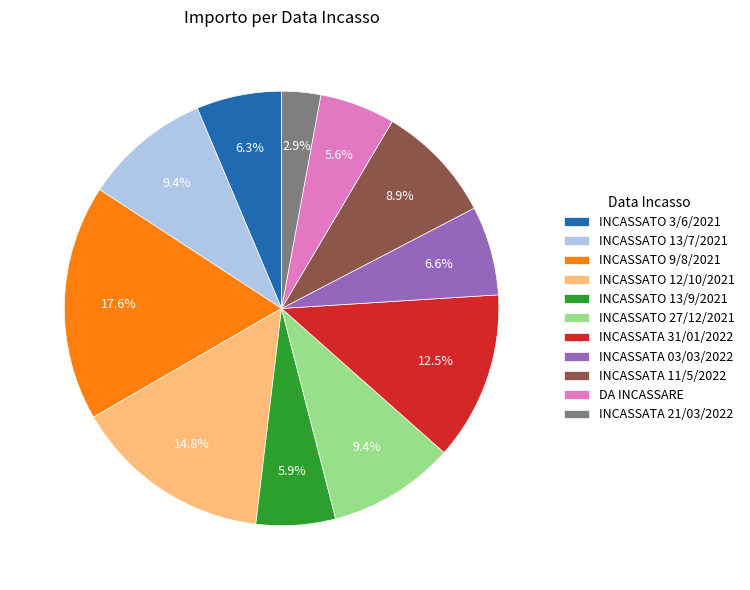

How much of the chart is everything except INCASSATO 12/10/2021?

85.2%